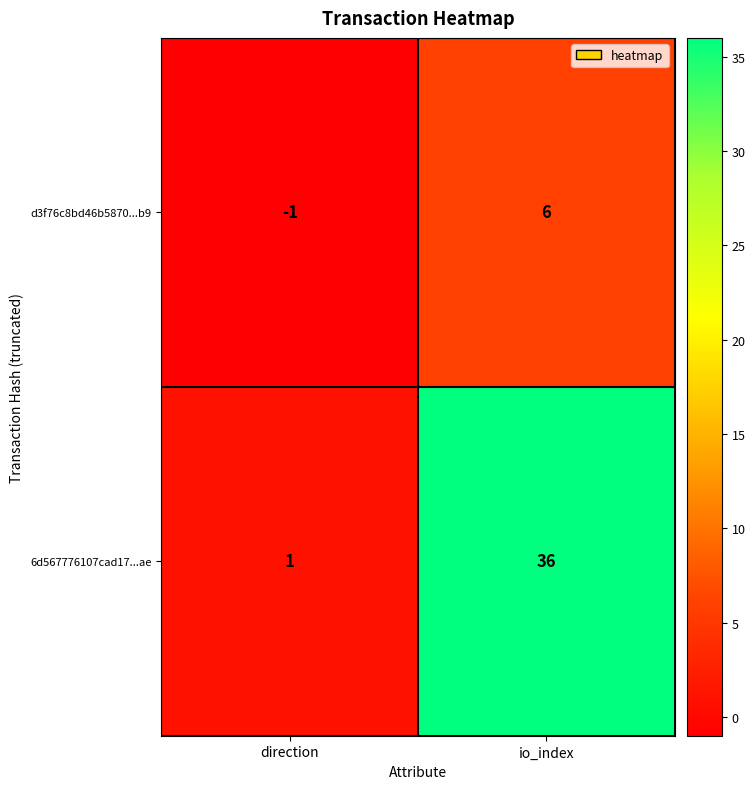

How many values in the 6d567776107cad17...ae series are below 36?

1